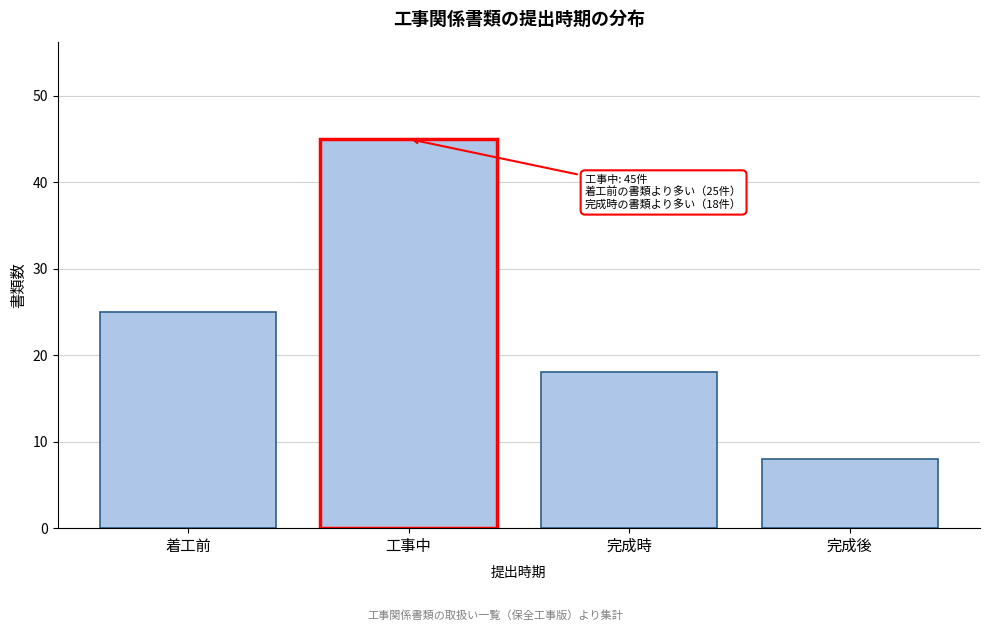

Reading left to right, extract all data points from this chart.

着工前=25	工事中=45	完成時=18	完成後=8